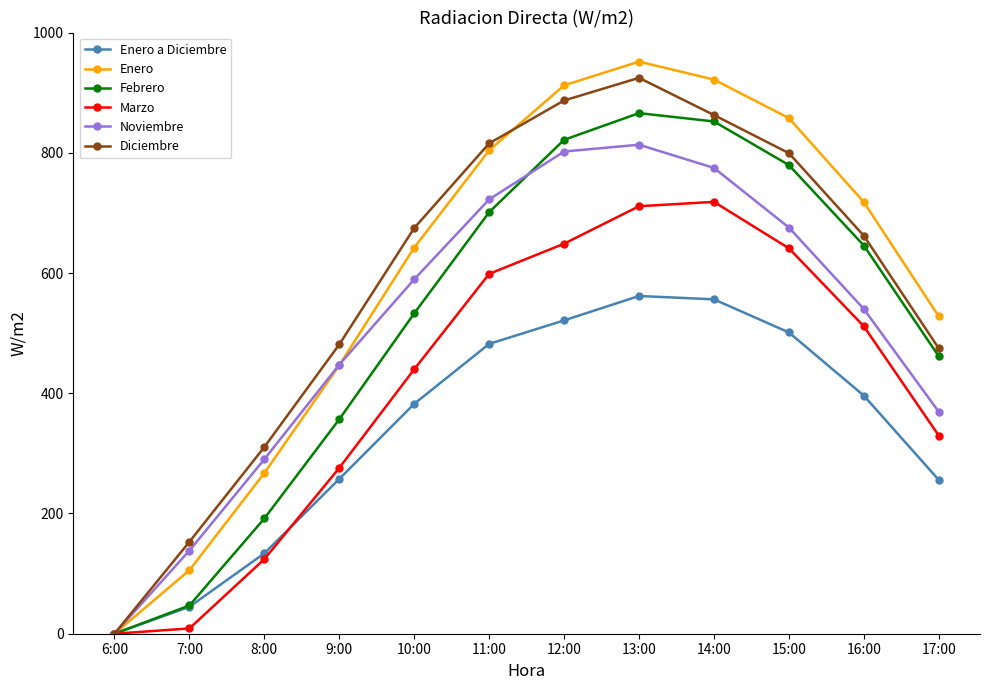

At which category is the sum across all series the highest?

13:00